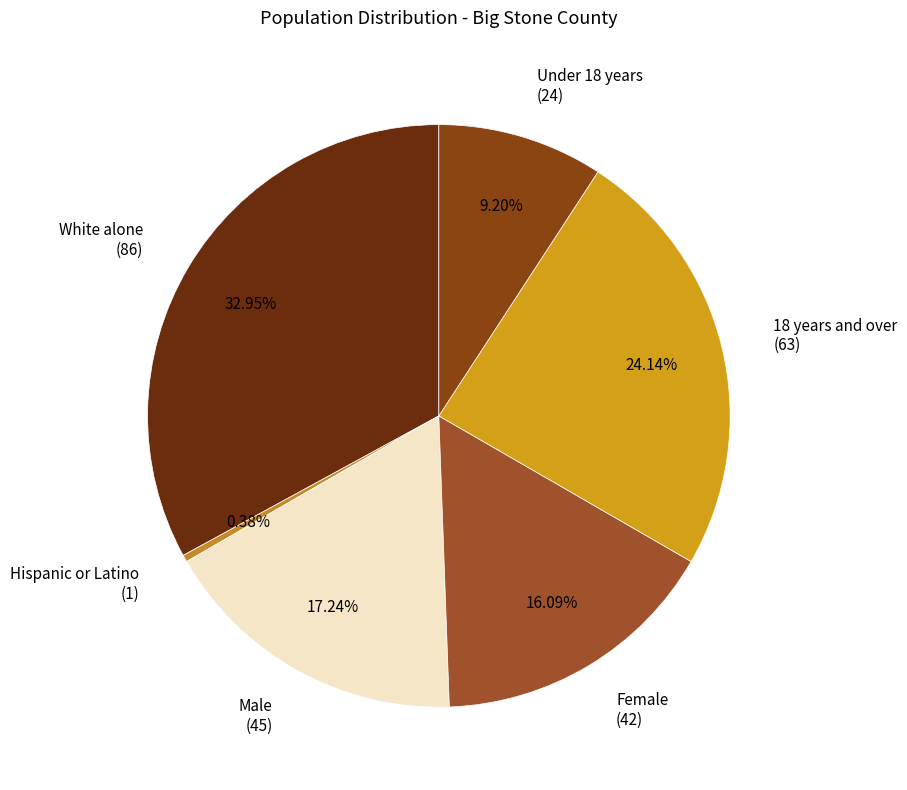

To the nearest percent, what is the combined percentage of White alone (86) and Male (45)?

50%